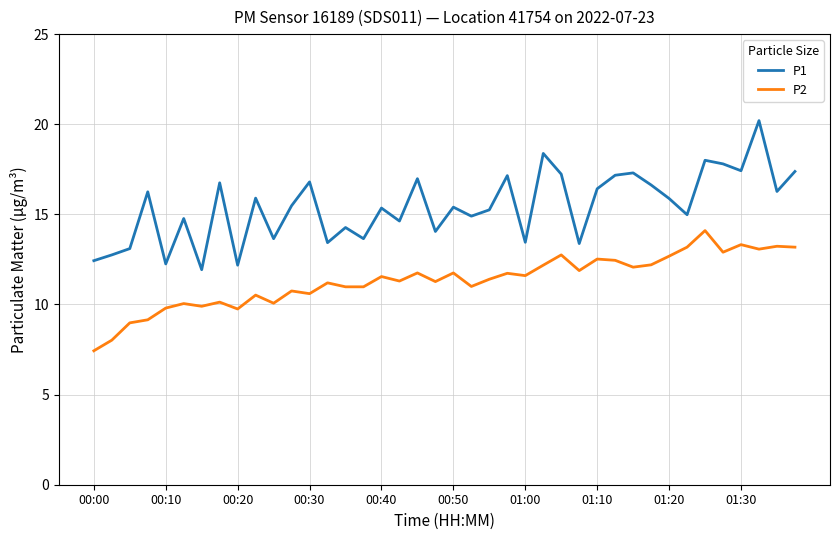

What is the difference between the maximum and minimum values in the P2 series?

6.7